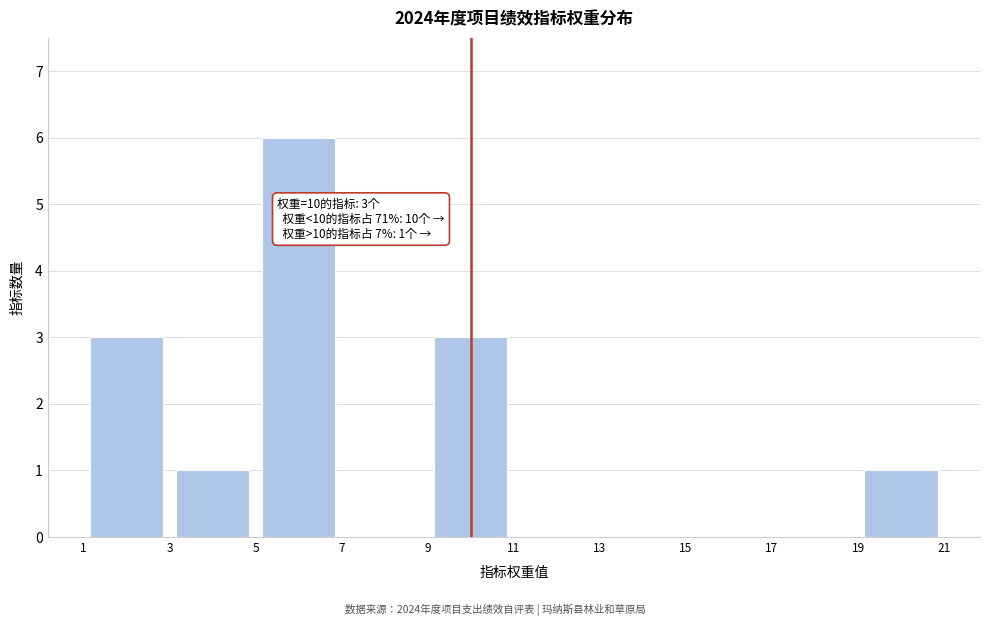

Over which range of the x-axis is the bar tallest?

5 to 7